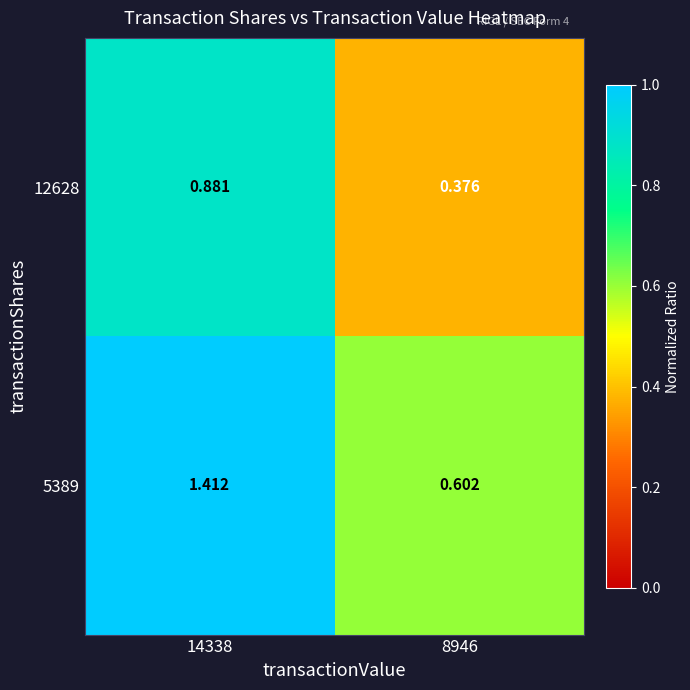

How many data points does each series have?

2